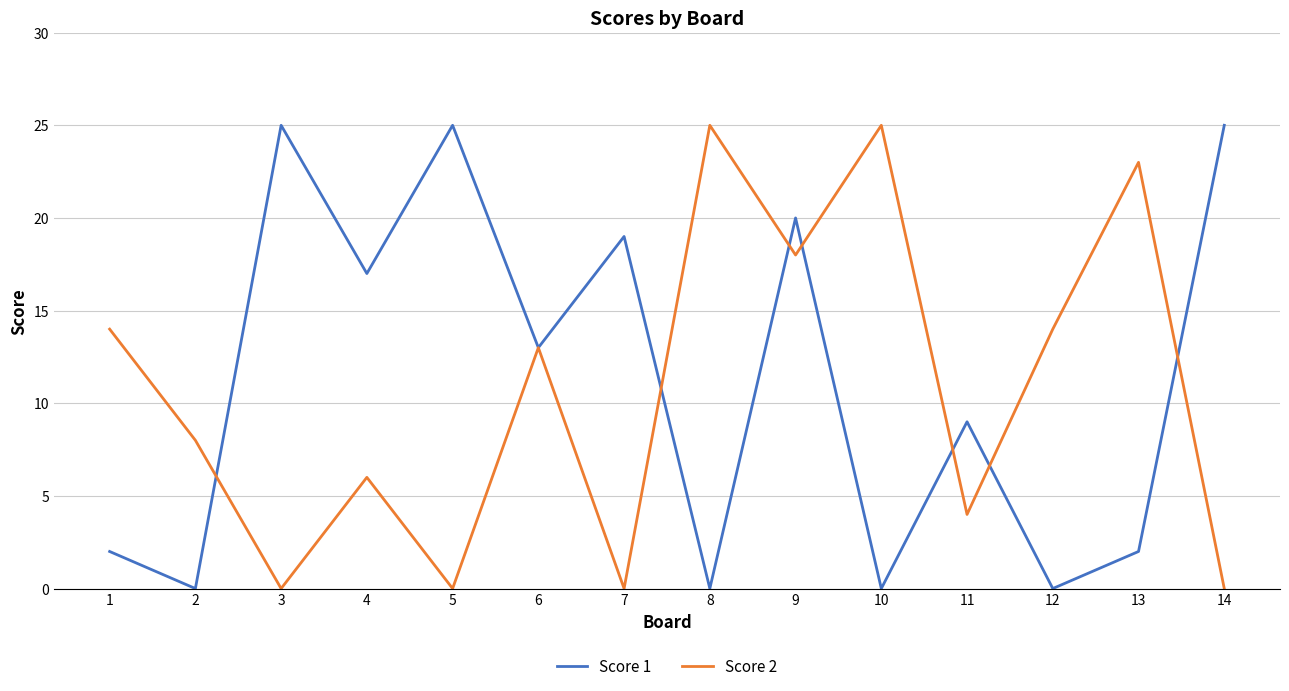

At 3, list the series in order from largest to smallest.

Score 1, Score 2